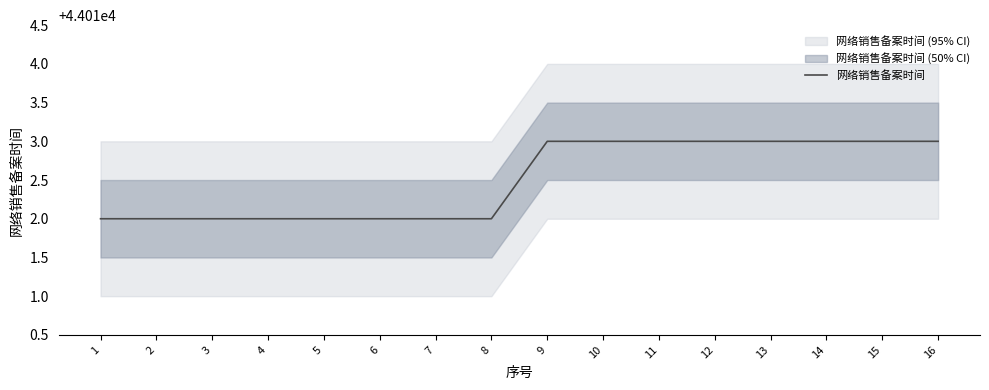

Does the chart have visible grid lines?

No